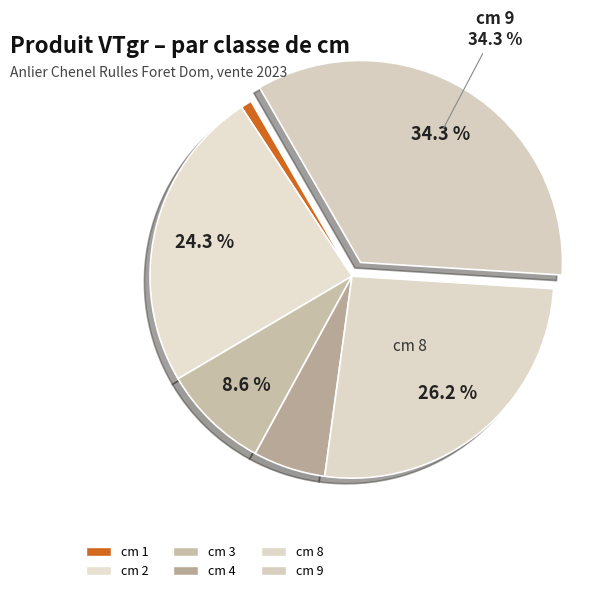

How many segments does this pie chart have?

6